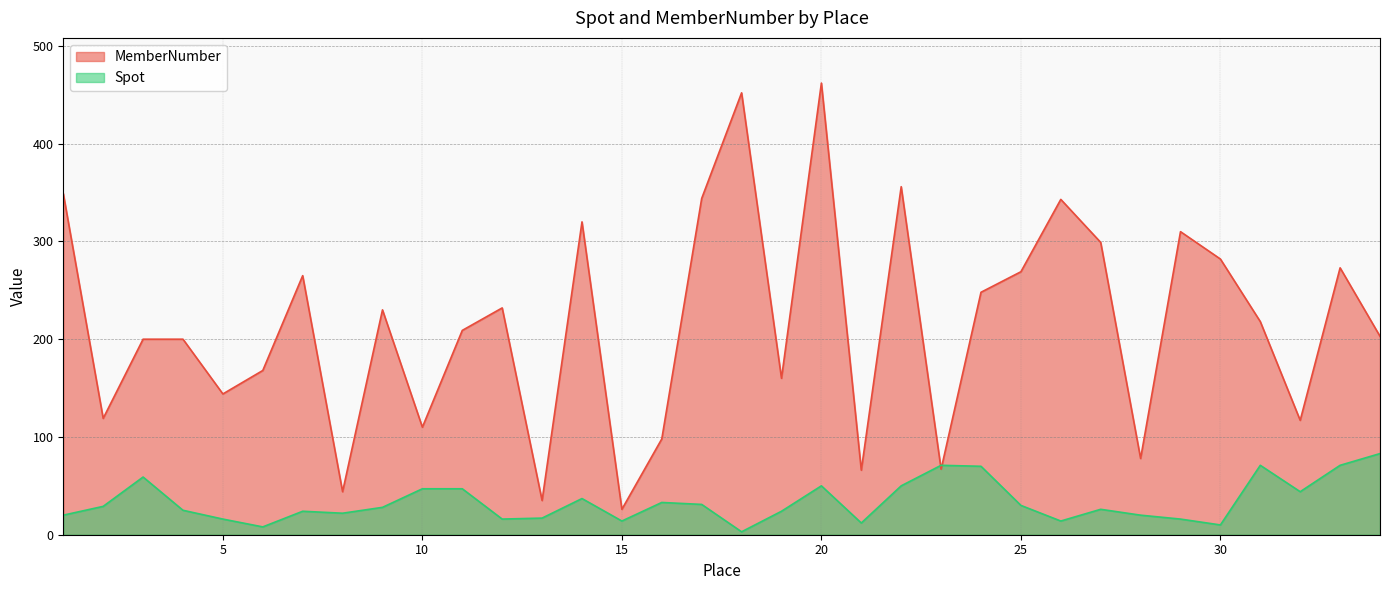

True or false: Spot and MemberNumber cross at least once.

True